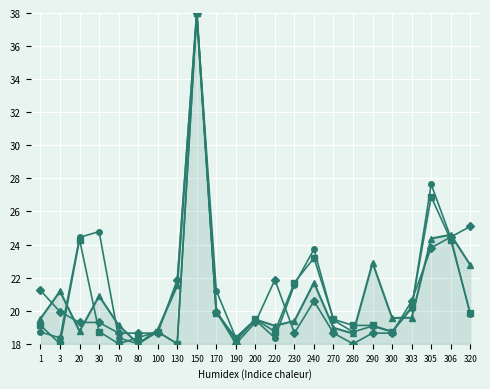

At which category does the chart reach its peak across all series?

150